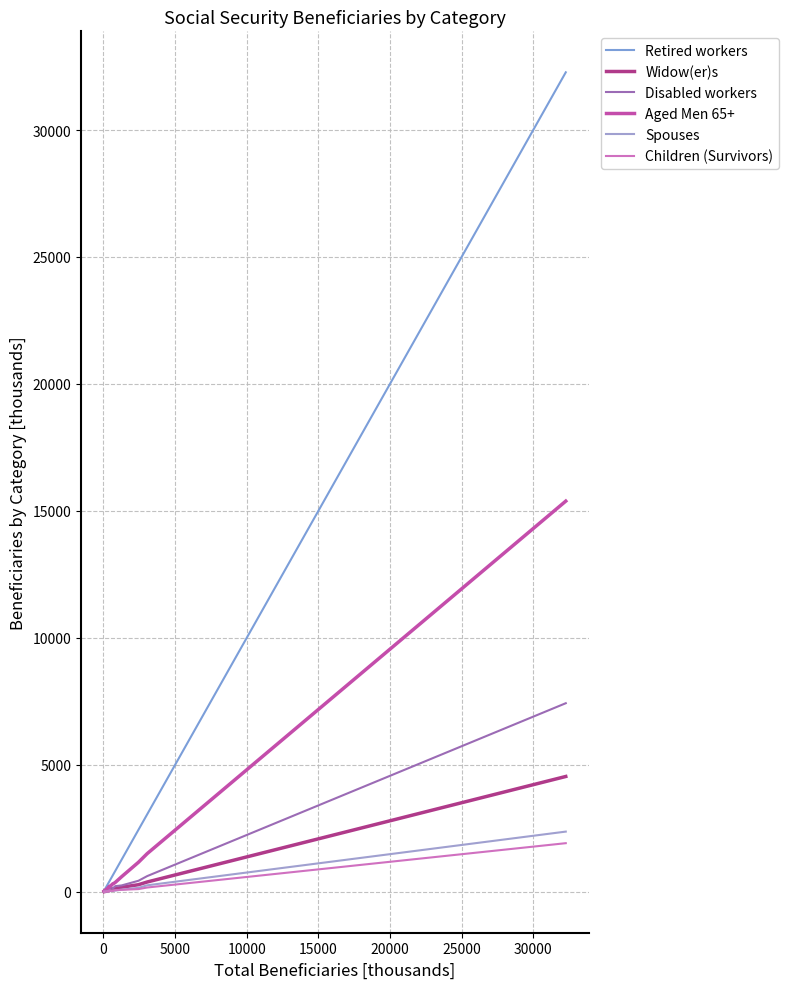

What is the average value of the Retired workers series?

2247.8